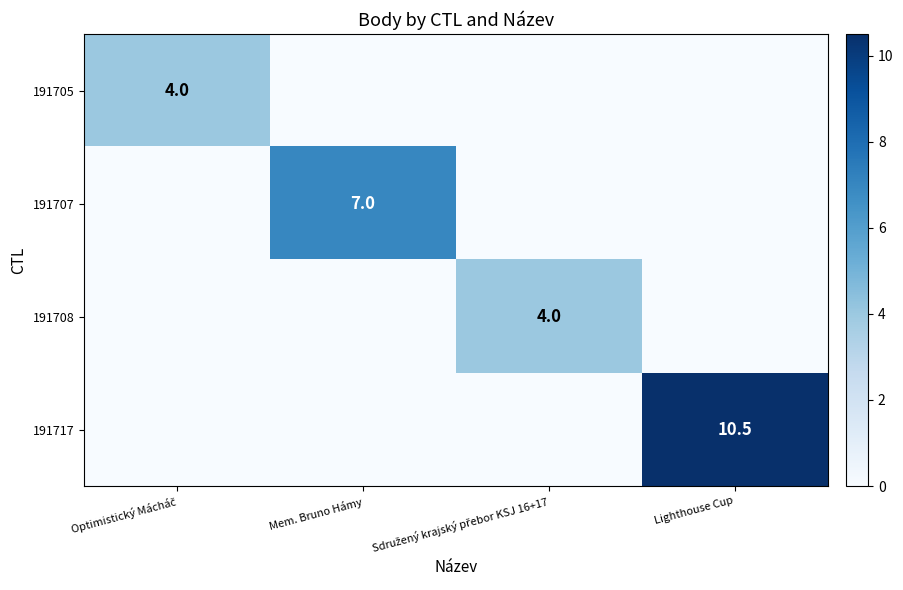

True or false: 191707 has a value of 7.0 at Mem. Bruno Hámy.

True